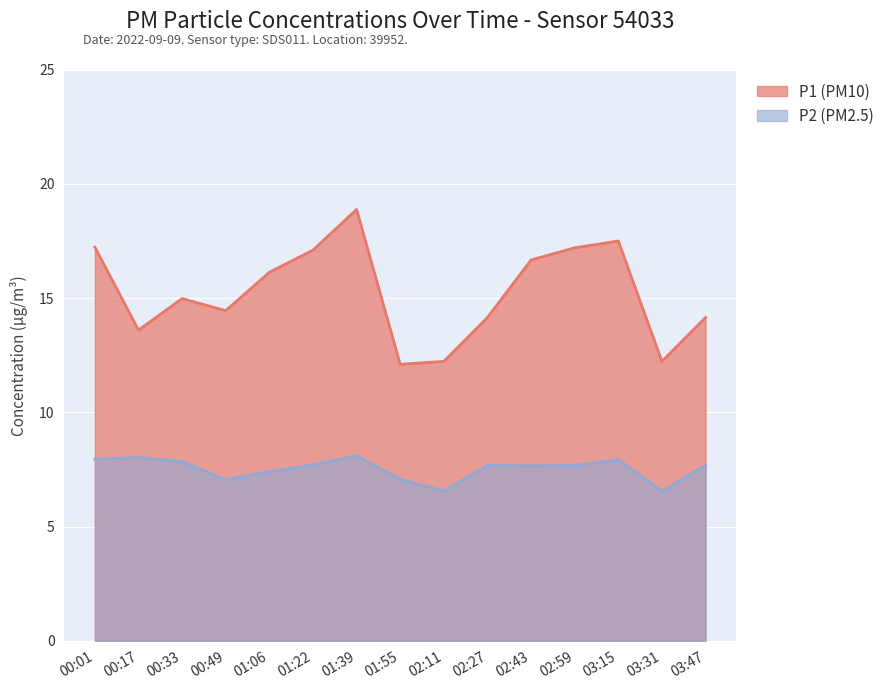

The value of P2 at 01:39 is 8.1. True or false?

True